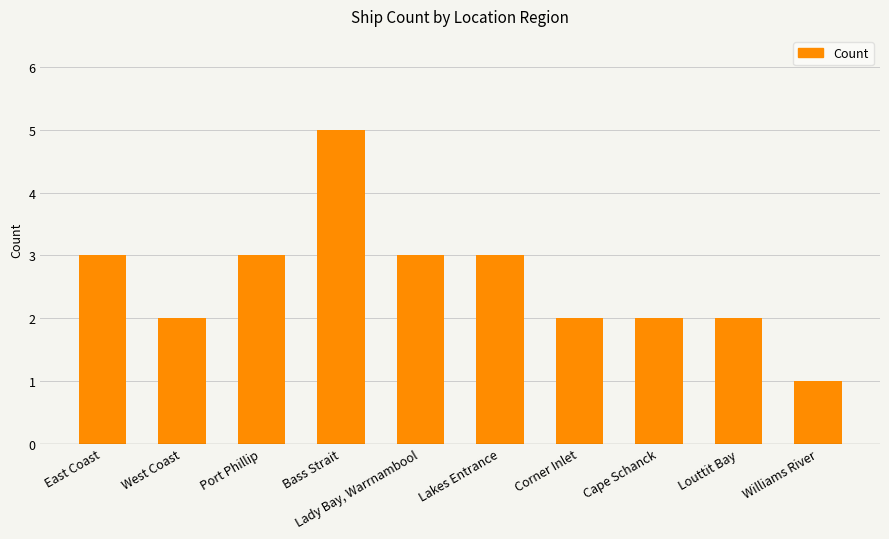

Does the chart contain any negative values?

No